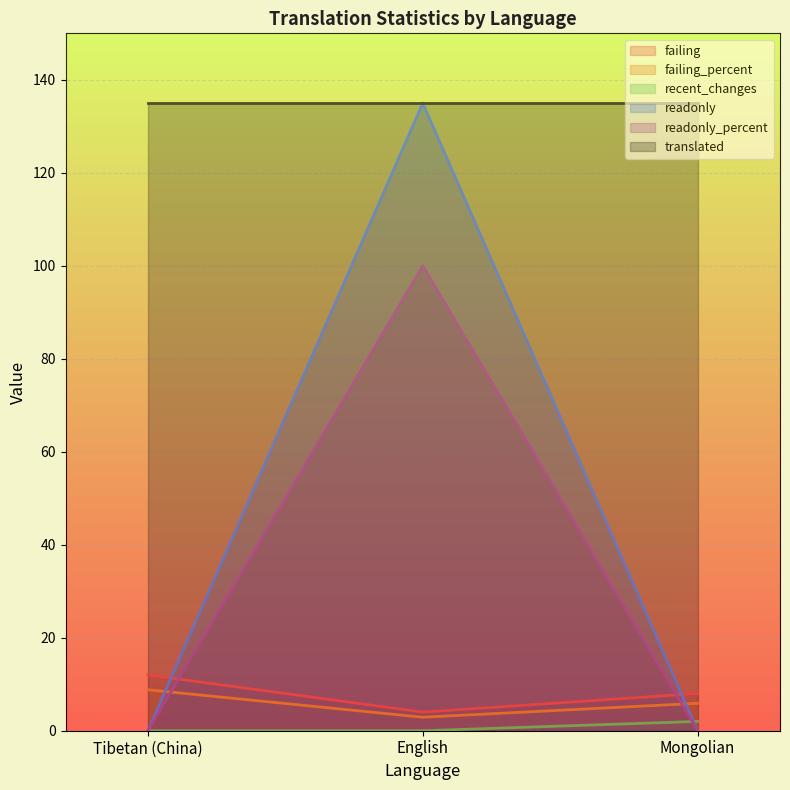

True or false: failing has a value of 4.0 at English.

True